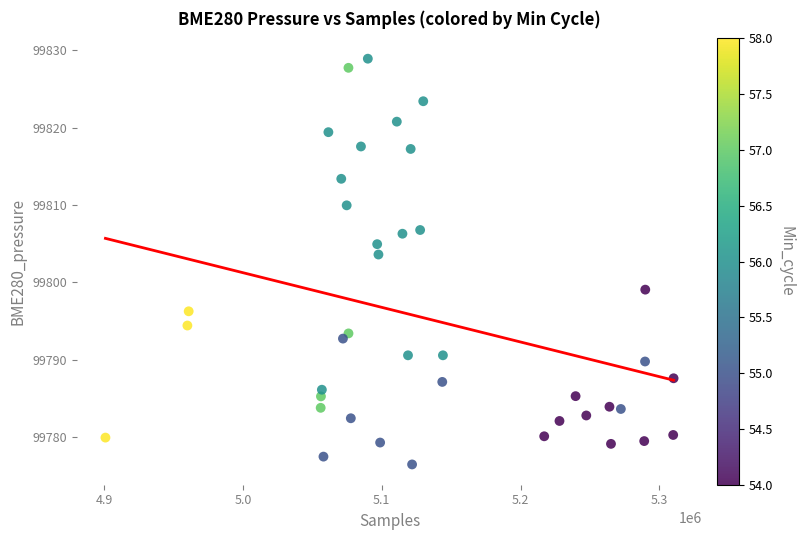

What Y value in the scatter plot is closest to 99802?

99803.6